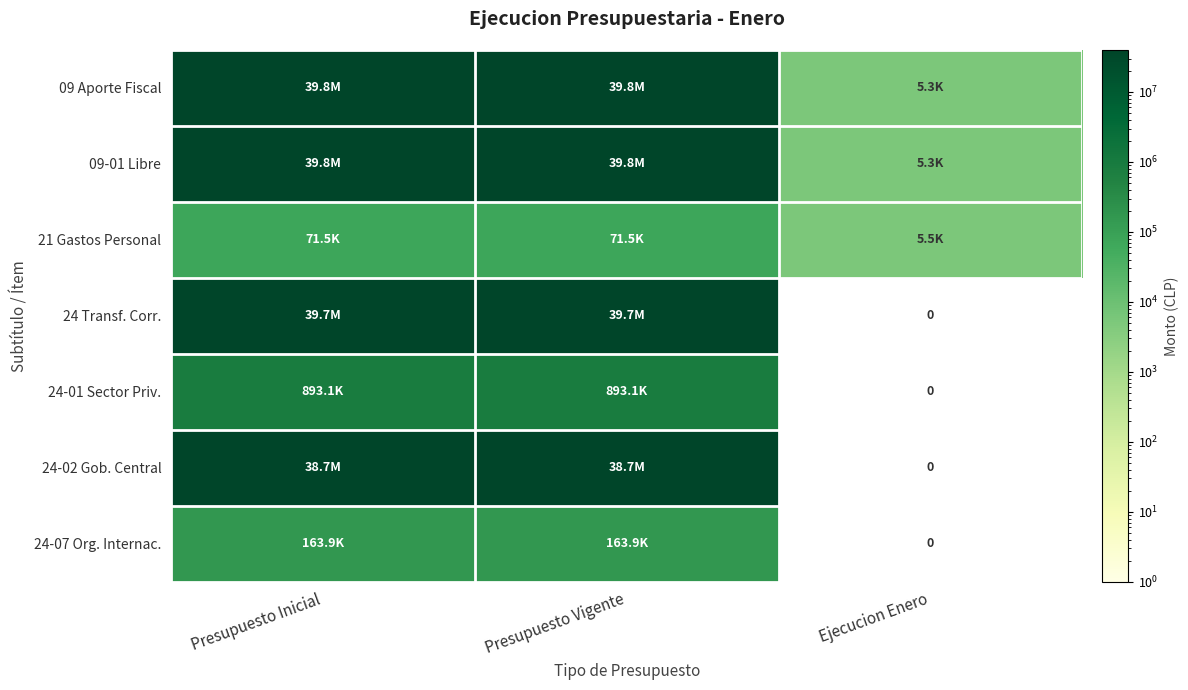

Where is 24 Transf. Corr. nearest to the value 19869626?

Presupuesto Inicial